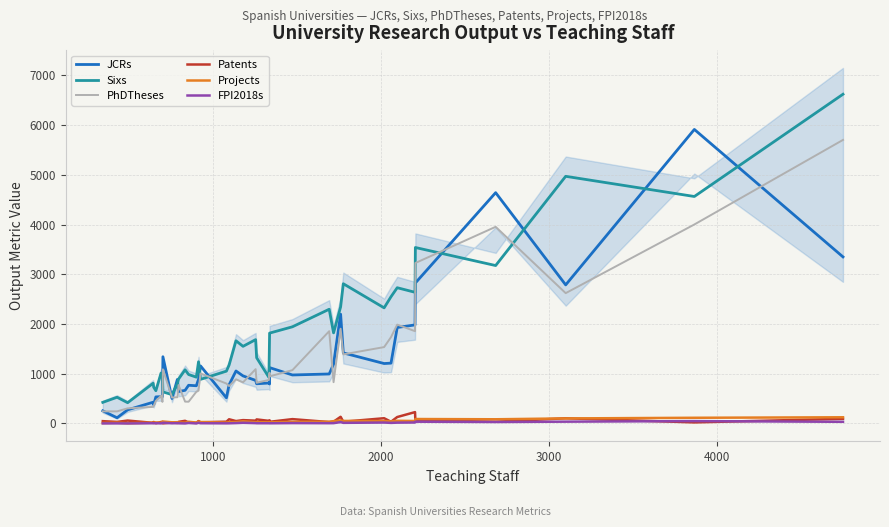

How many lines are shown in the chart?

6